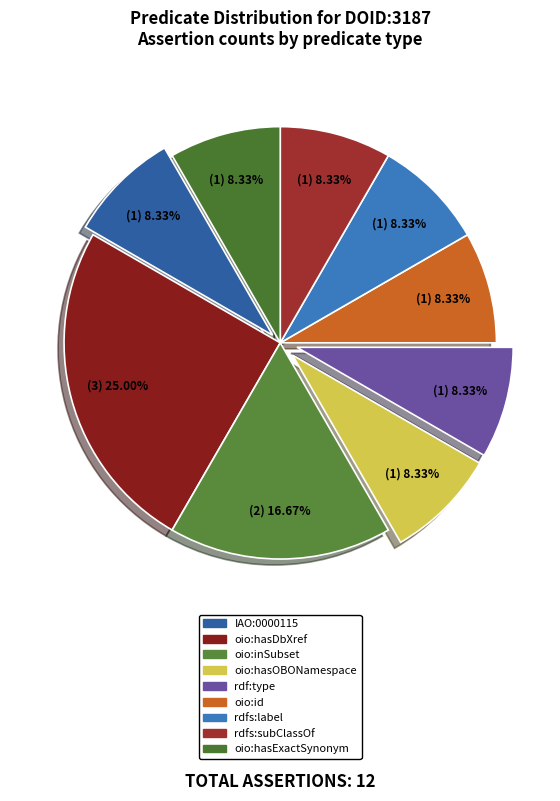

Combined, do oio:inSubset and rdfs:subClassOf account for over 50%?

No